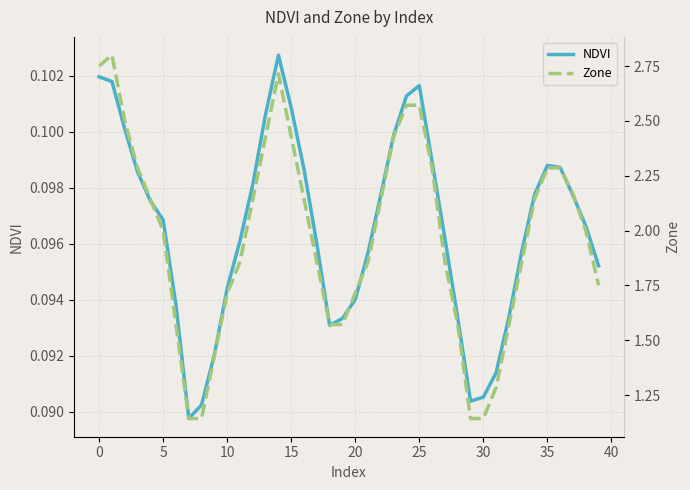

At how many categories does at least one series exceed 0?

40